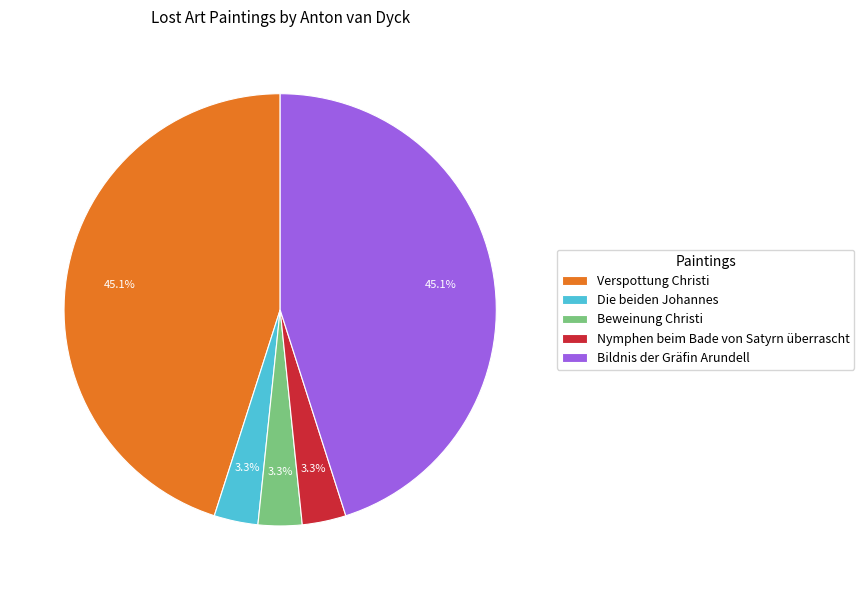

How many slices are in this pie chart?

5